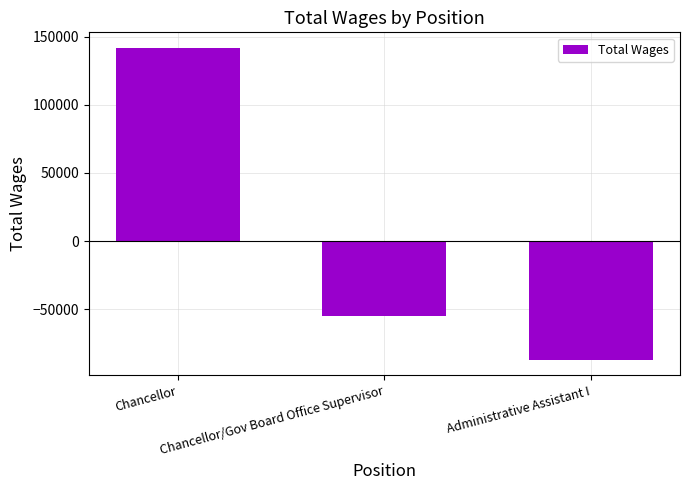

Rank the categories by value from highest to lowest.

Chancellor, Chancellor/Gov Board Office Supervisor, Administrative Assistant I